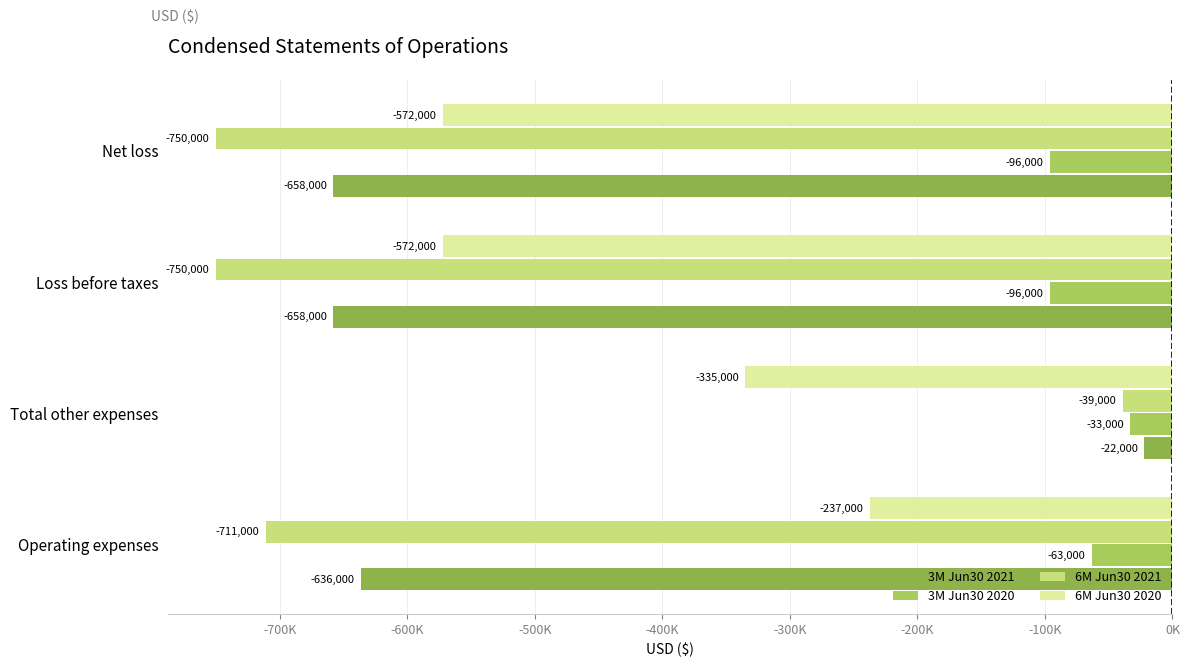

Where is 6M Jun30 2021 nearest to the value -394500?

Operating expenses